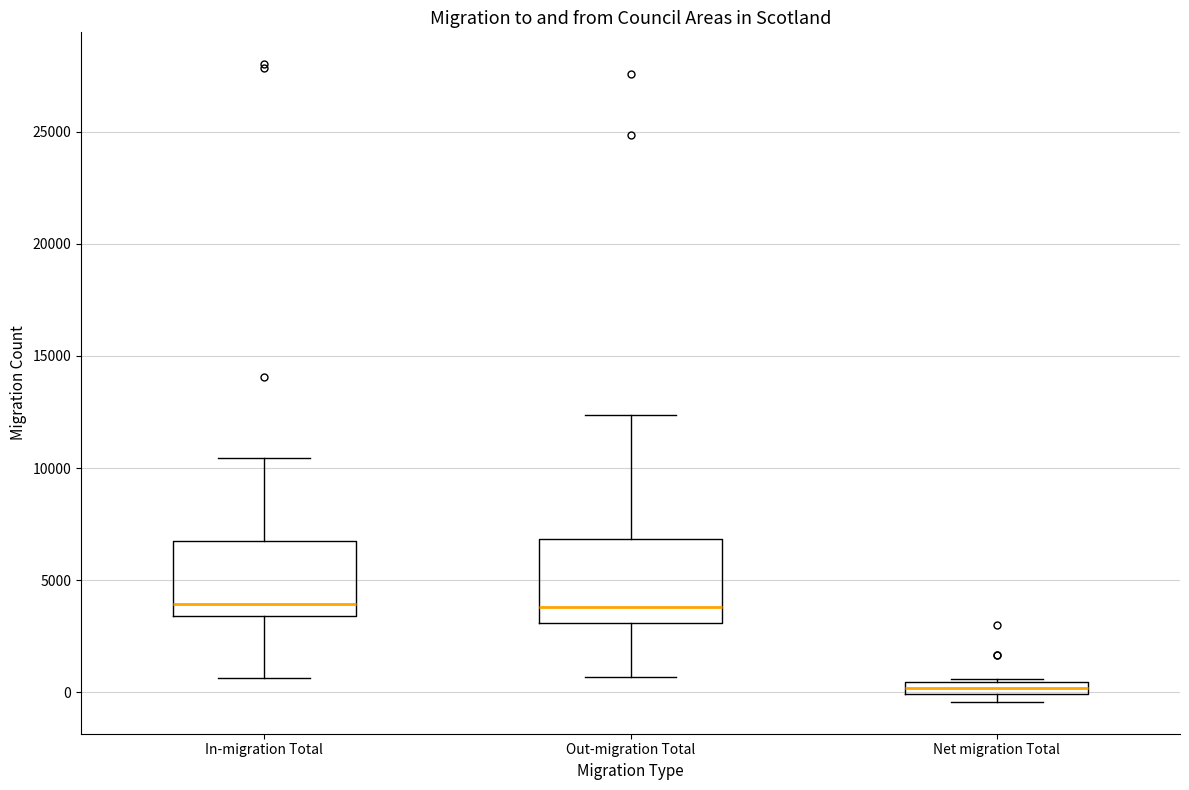

Where does the lower whisker of the box for In-migration Total end on the y-axis? The values are not printed on the chart, so give them approximately, as read against the axis.

500